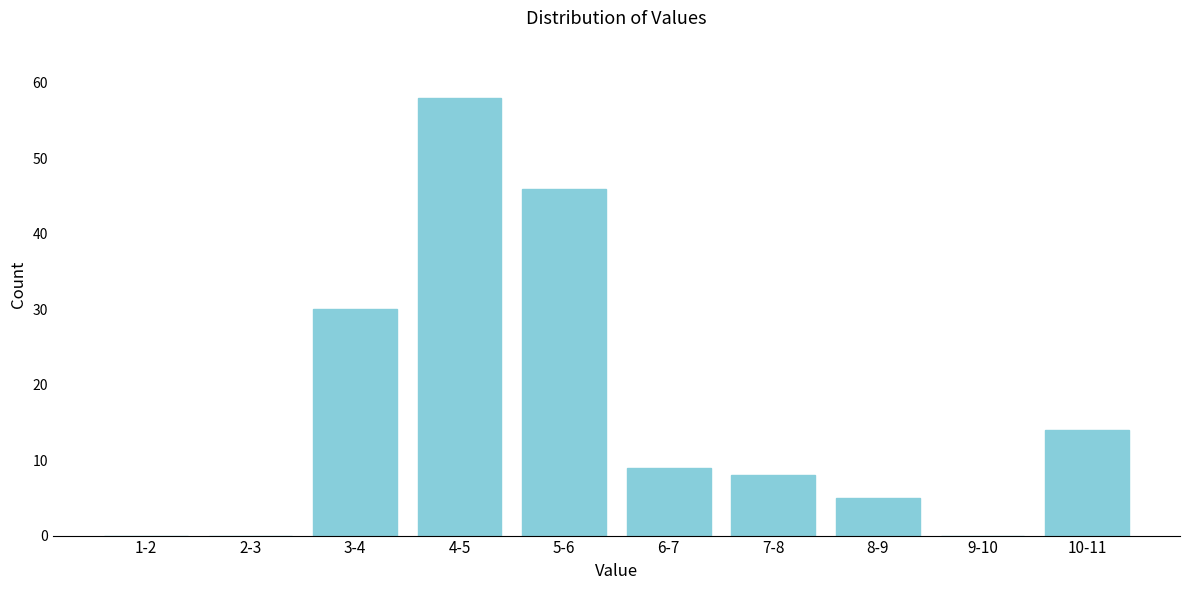

Reading left to right, transcribe all the data shown in this chart.

1-2=0	2-3=0	3-4=30	4-5=58	5-6=46	6-7=9	7-8=8	8-9=5	9-10=0	10-11=14